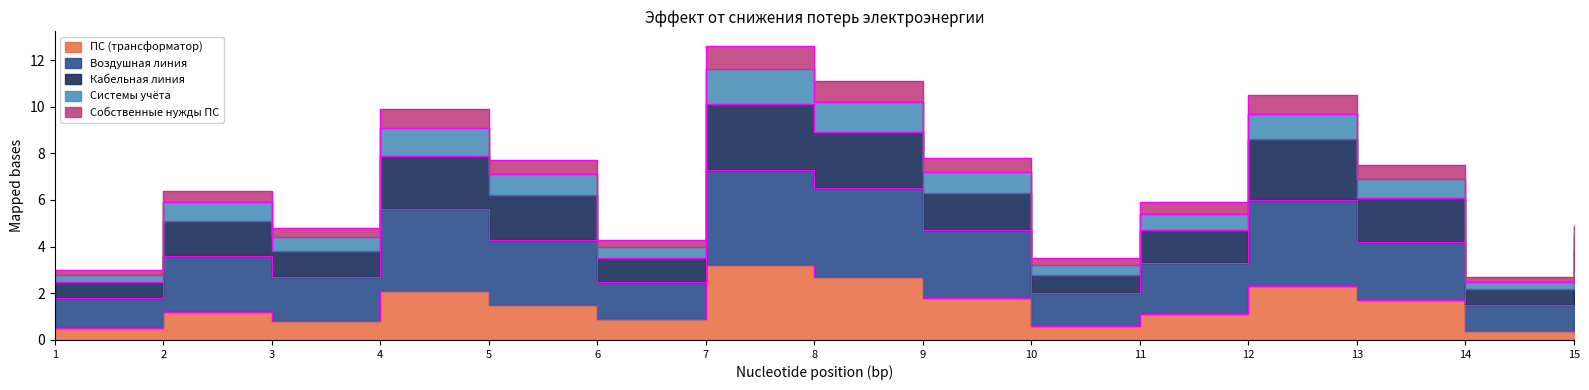

What is the sum of the Системы учёта values at 4 and 10?

13.4